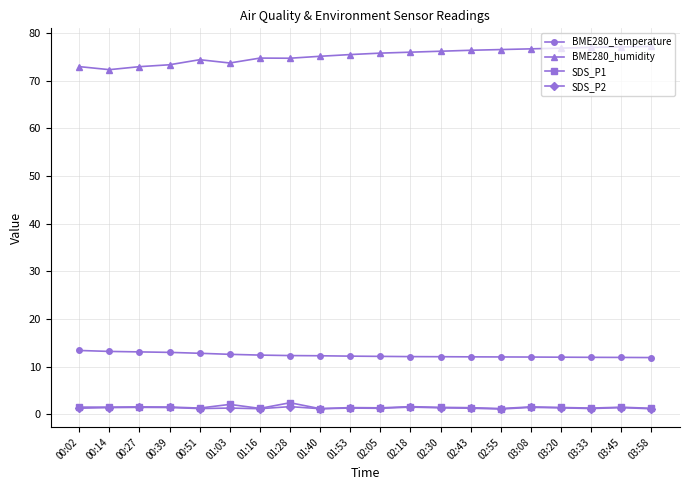

Does the chart have visible grid lines?

Yes